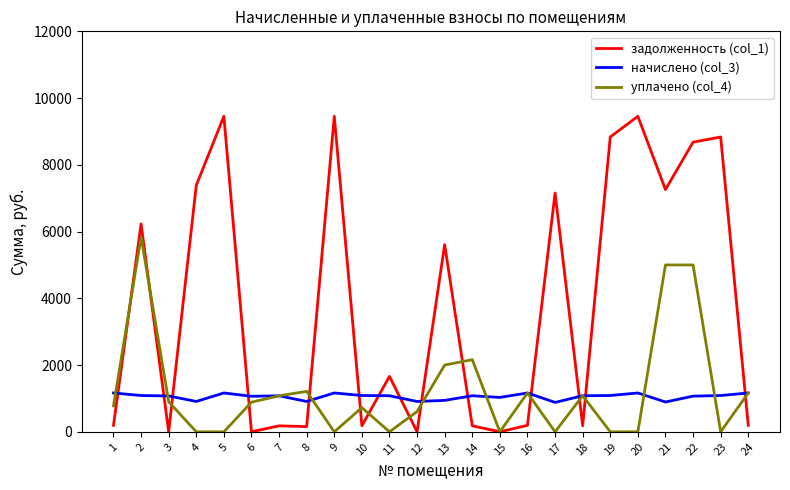

What is the maximum value for начислено (col_3)?

1163.9